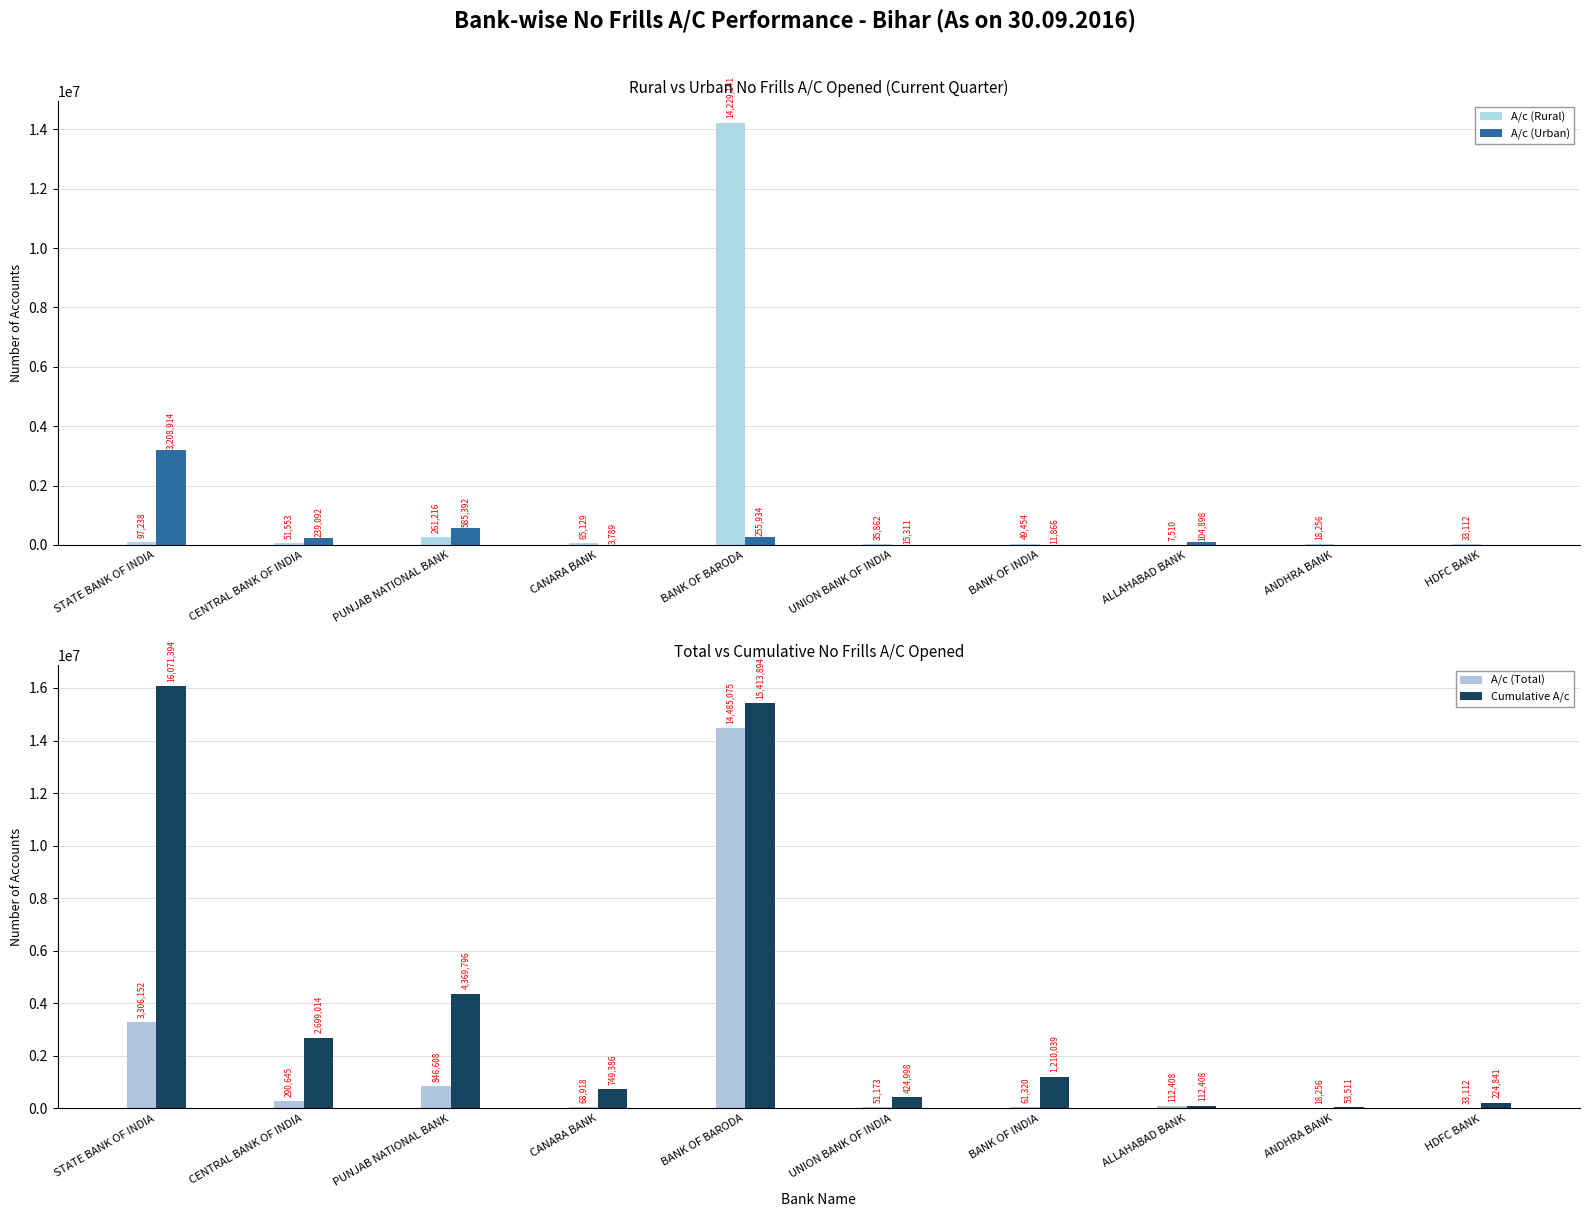

Is the value of Cumulative A/c at ALLAHABAD BANK greater than the value of A/c (Total) at CANARA BANK?

Yes